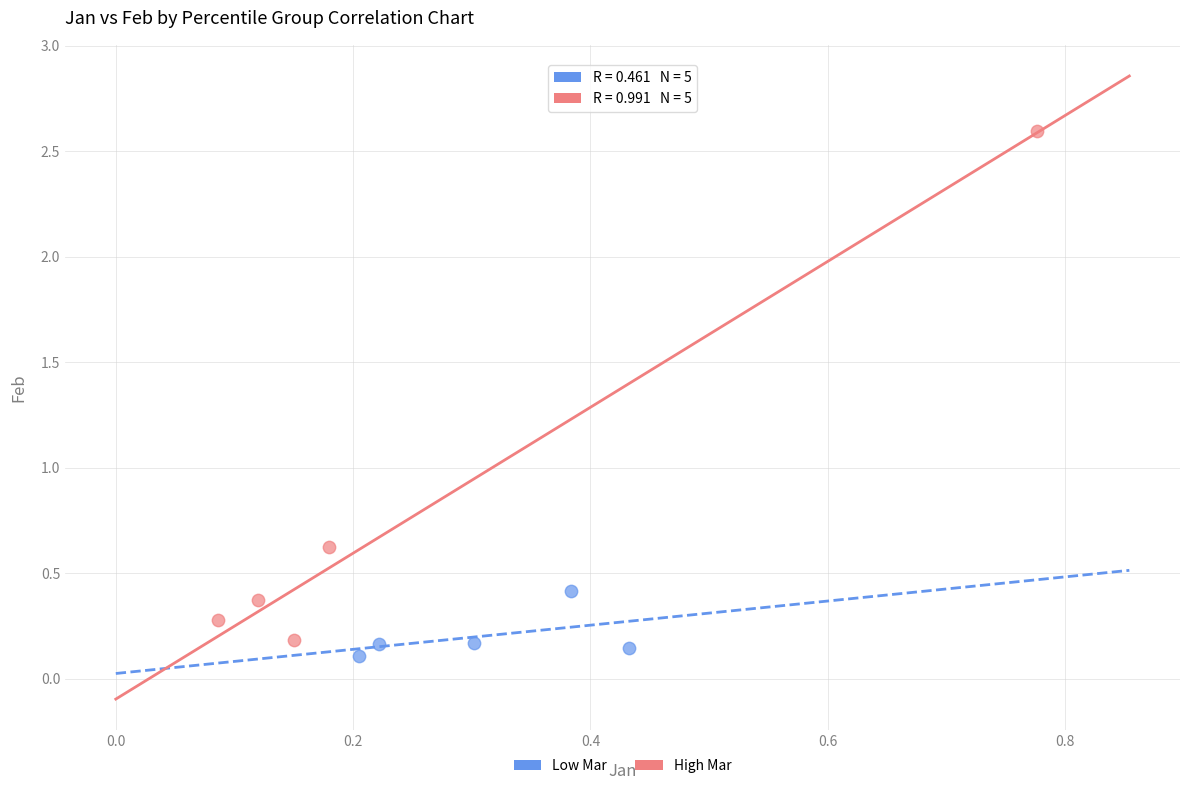

Which series has the largest Y range (max minus min)?

High Mar